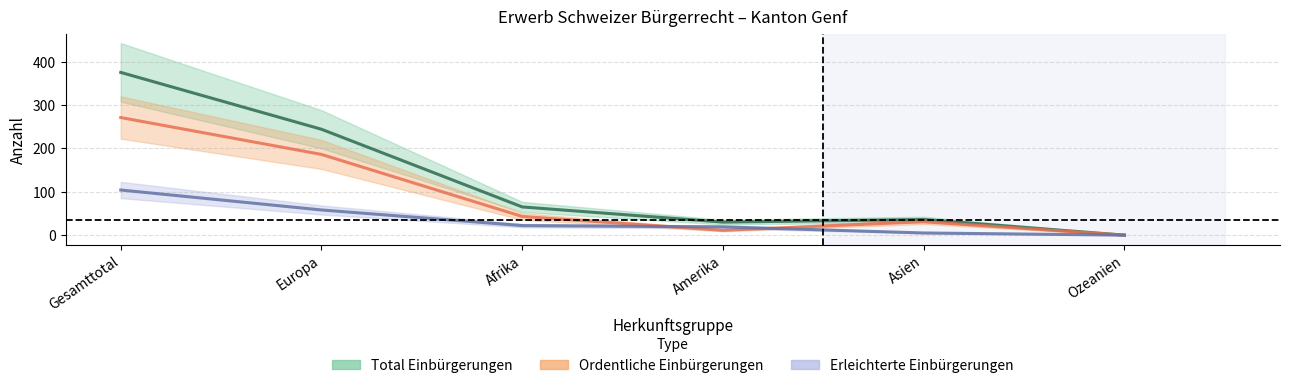

Count the number of data series in this chart.

3